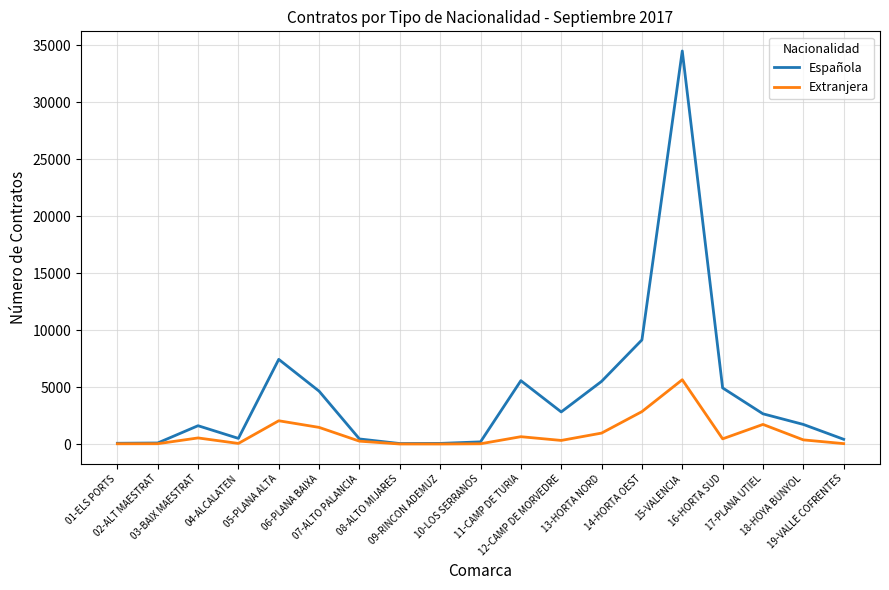

Which series has the largest range (max minus min)?

Española